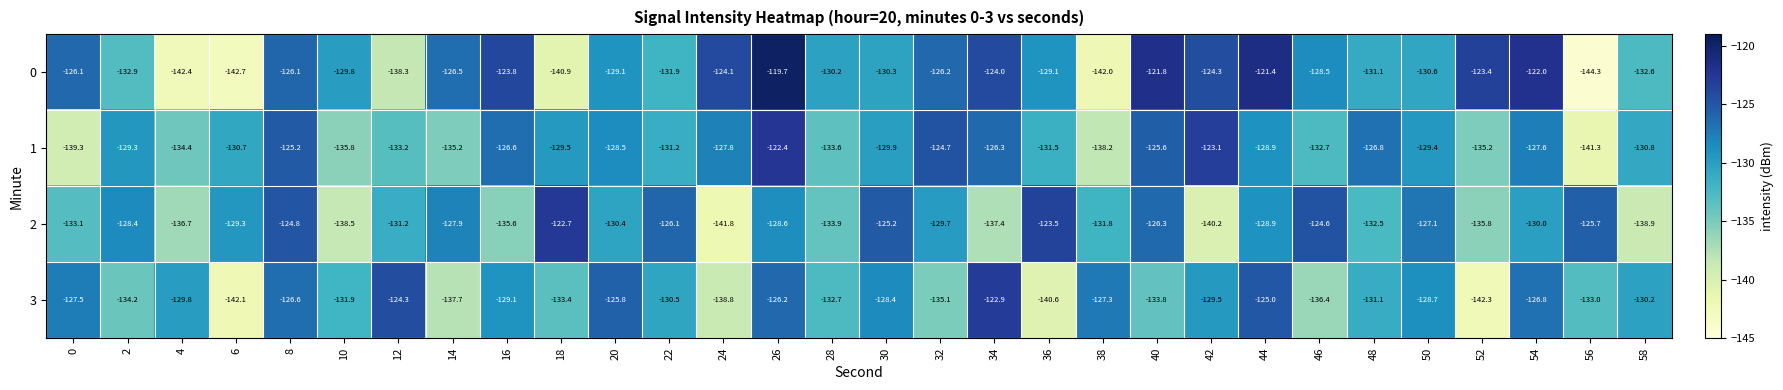

True or false: 3 has a value of -88.8 at 4.

False